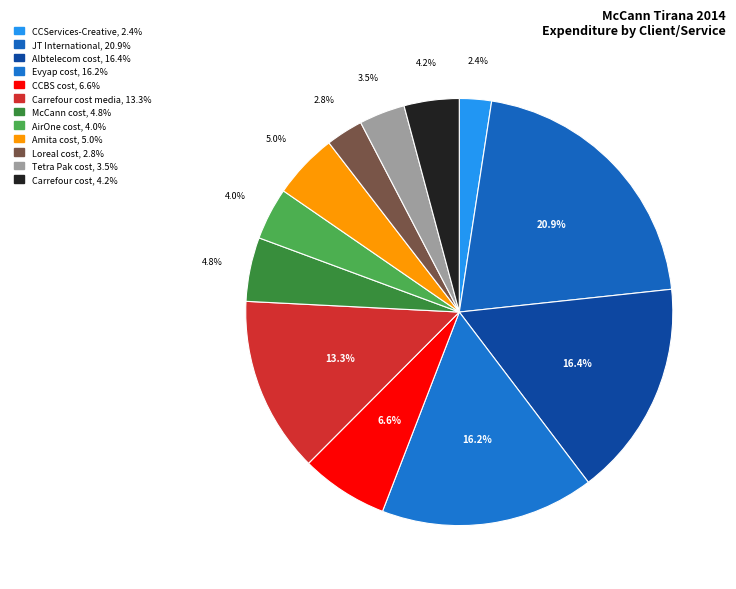

What is the largest slice in the pie chart?

JT International